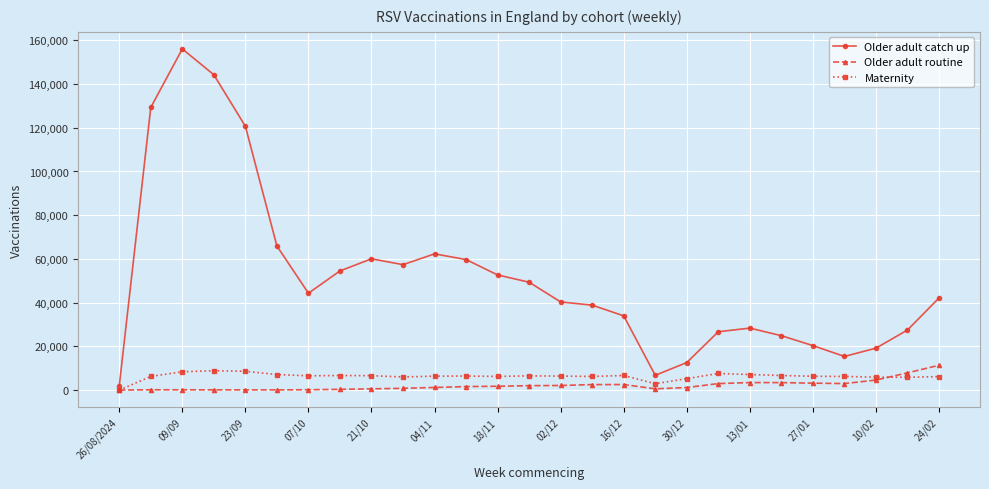

What is the highest value of the Maternity series?

8885